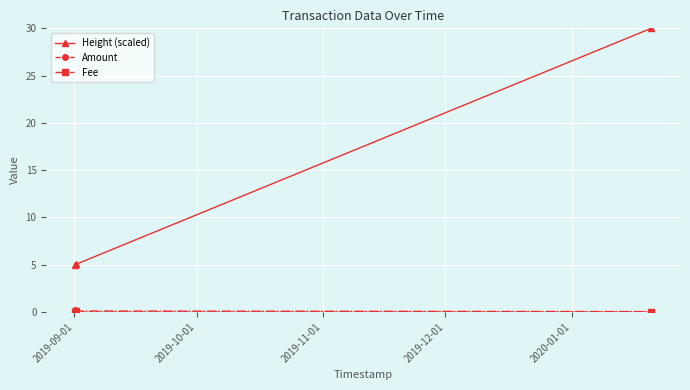

What is the greatest value displayed?

30.0